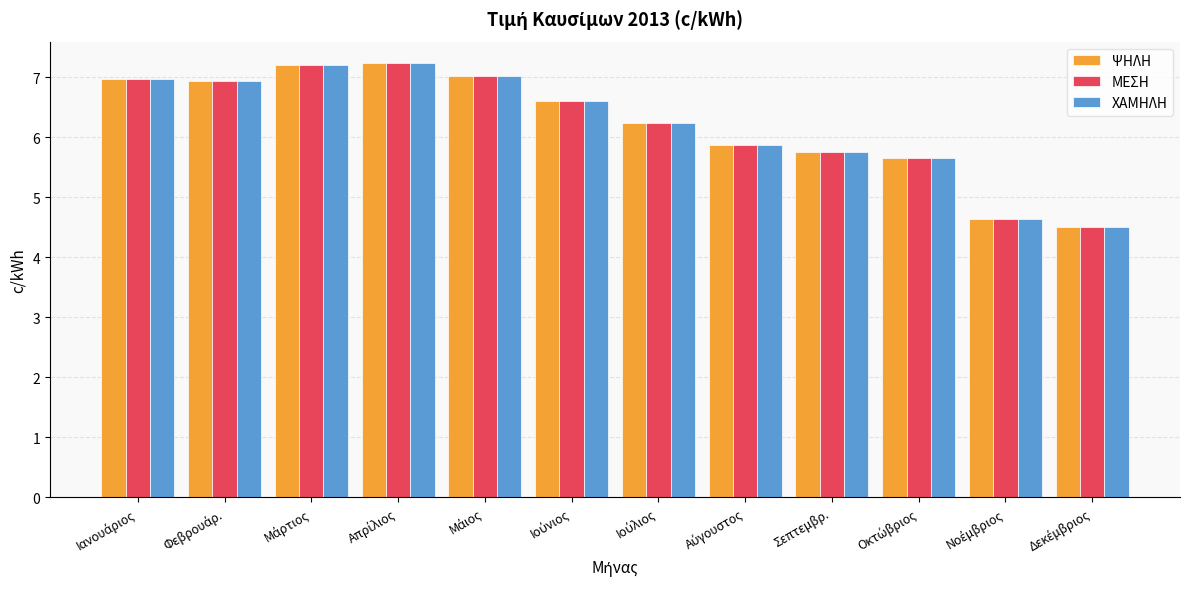

What is the value of the ΨΗΛΗ bar at the 8th from the left?

5.9